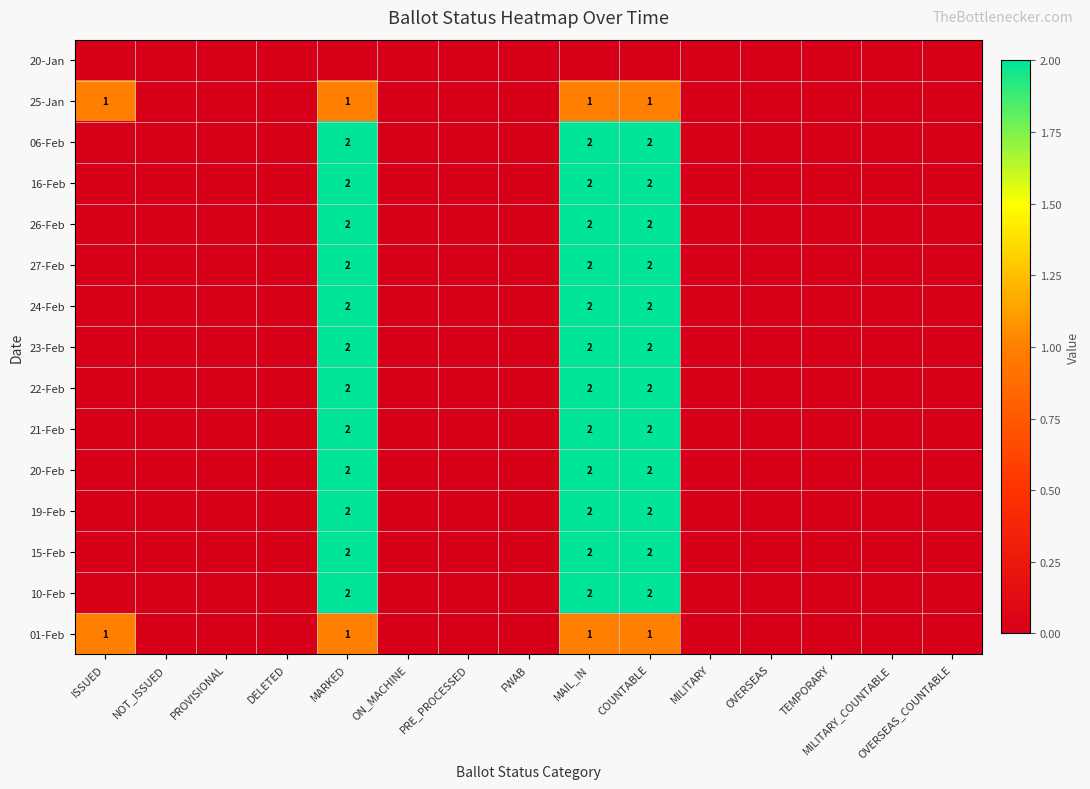

True or false: 27-Feb has a value of 1 at MARKED.

False